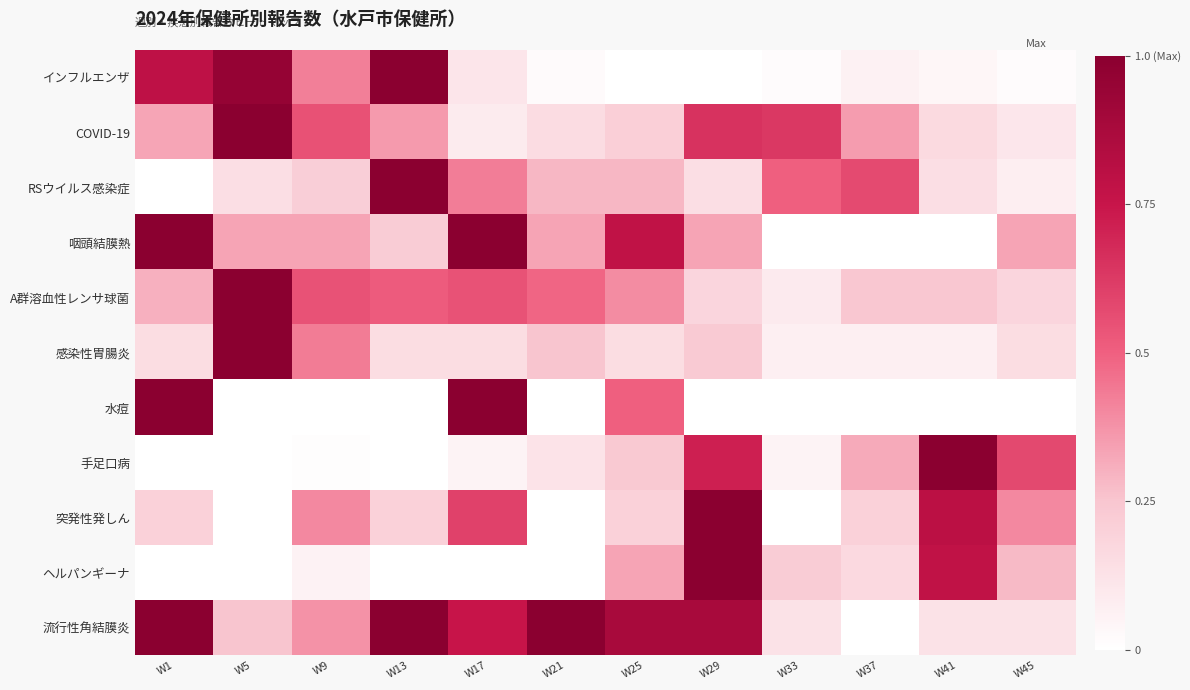

At W29, list the series in order from largest to smallest.

突発性発しん, ヘルパンギーナ, 流行性角結膜炎, 手足口病, COVID-19, 咽頭結膜熱, 感染性胃腸炎, A群溶血性レンサ球菌, RSウイルス感染症, インフルエンザ, 水痘